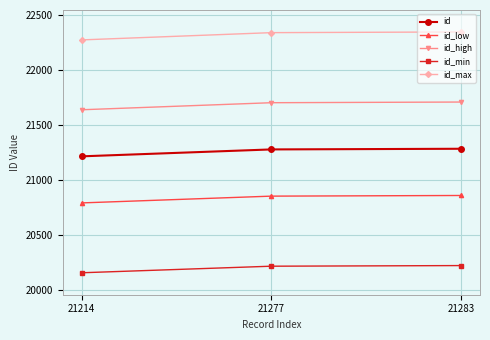

Is the value of id at 21283 greater than the value of id_max at 21214?

No